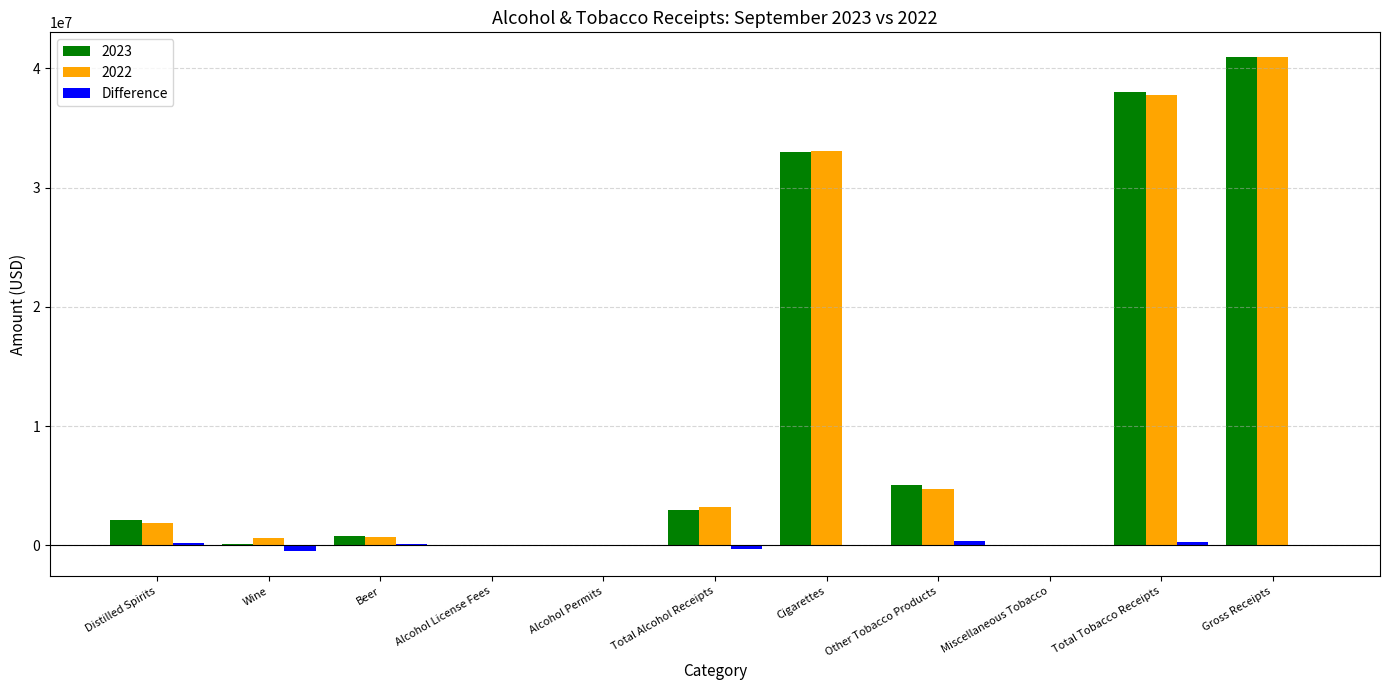

At which category is the sum across all series the highest?

Gross Receipts